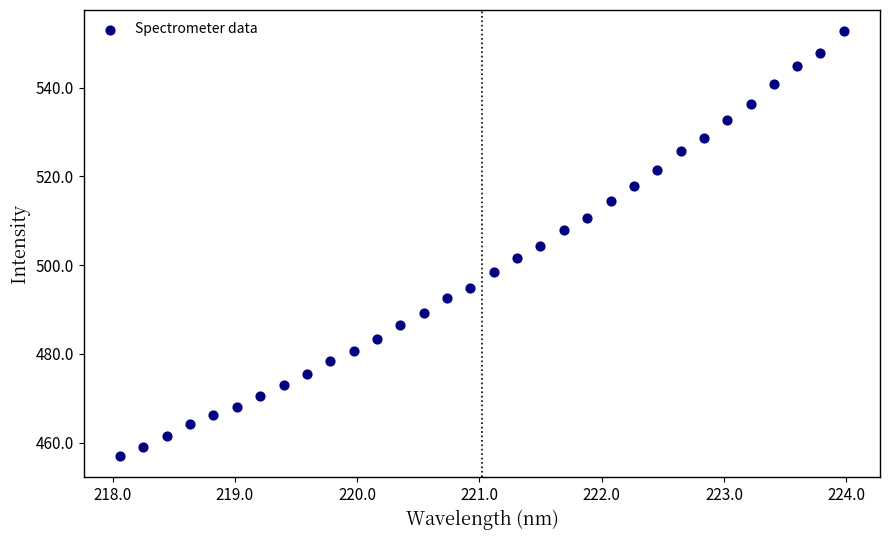

What is the range of X values (max minus min)?

5.9